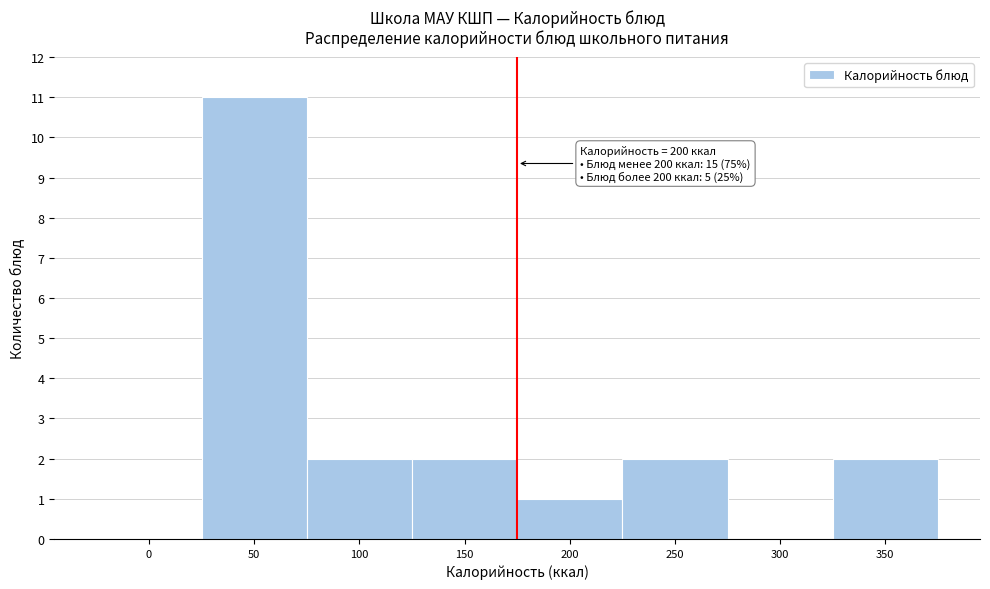

Reading left to right, what are all the values shown in this chart?

0=0	50=11	100=2	150=2	200=1	250=2	300=0	350=2